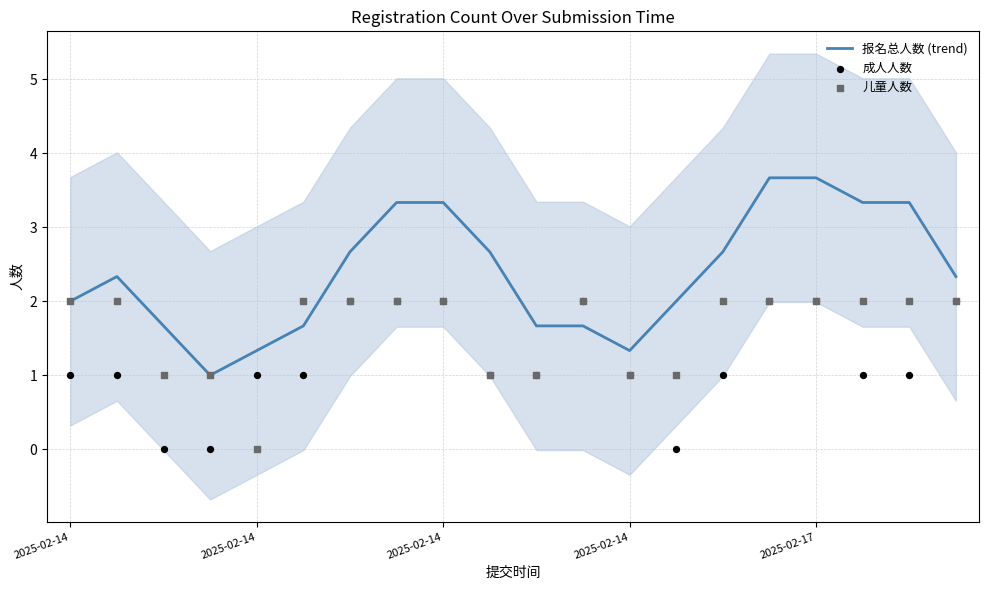

Which series has the widest spread of Y values?

报名总人数 (trend)